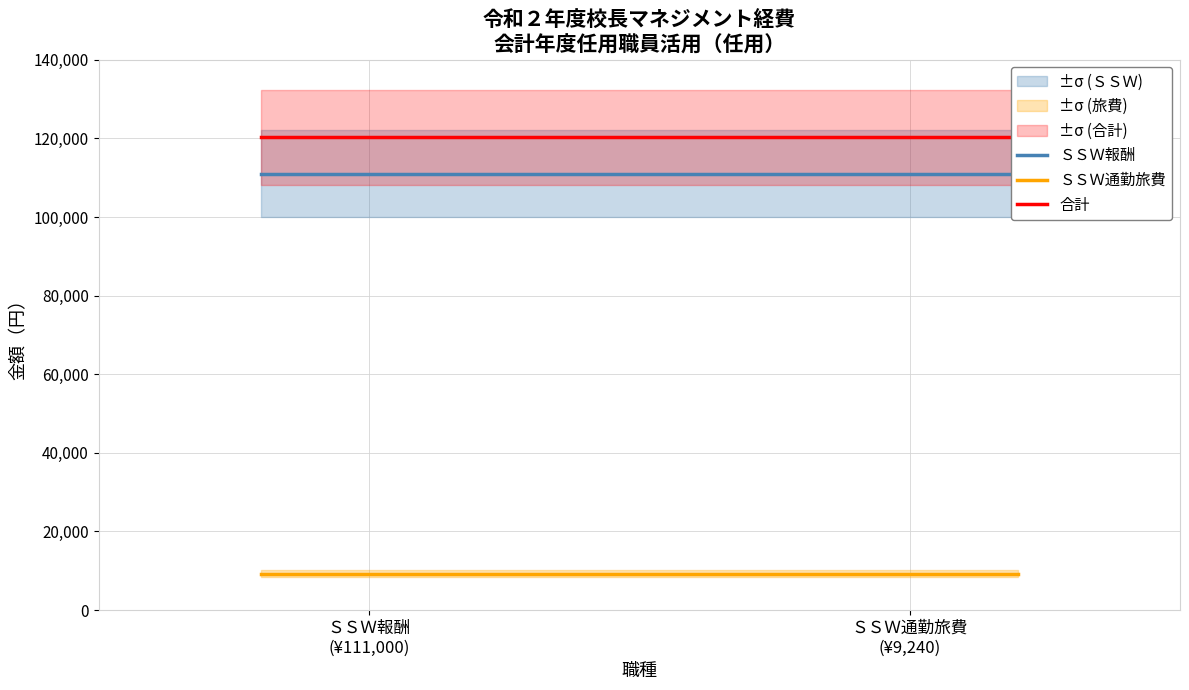

Does the chart display data point markers on the line(s)?

No